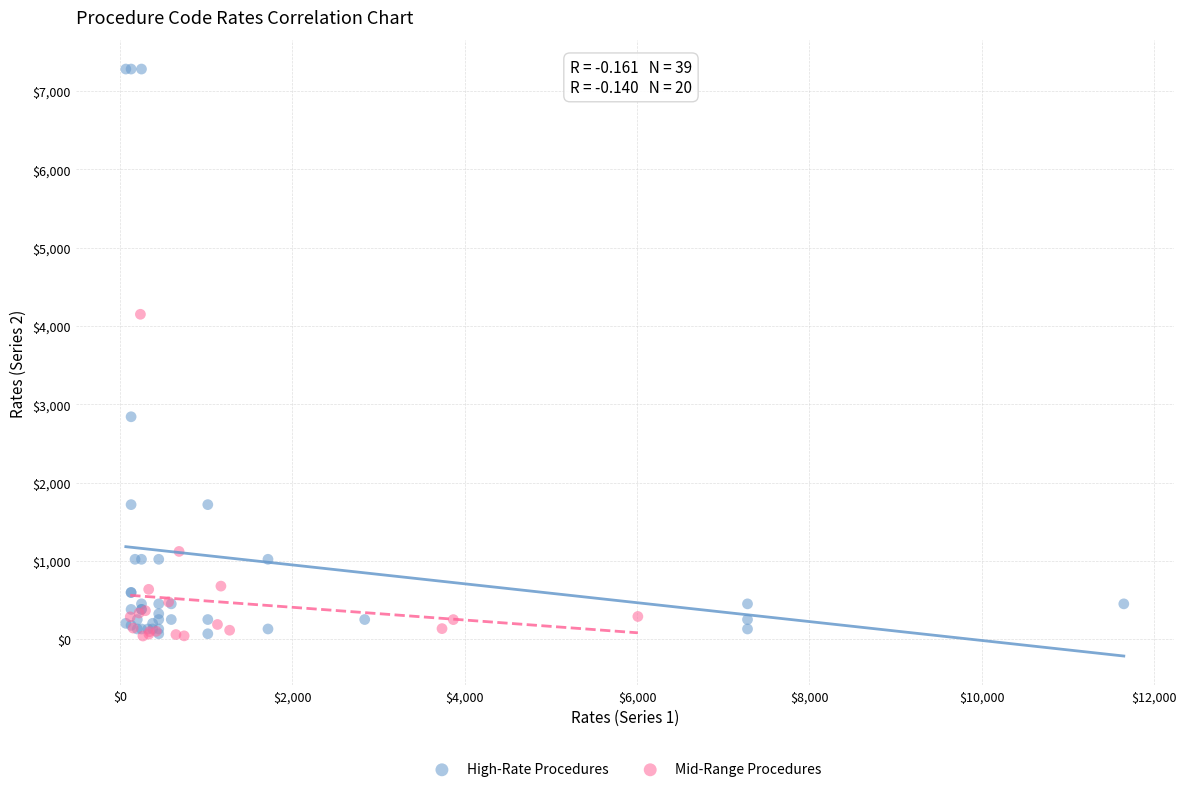

Which series has the largest Y range (max minus min)?

High-Rate Procedures